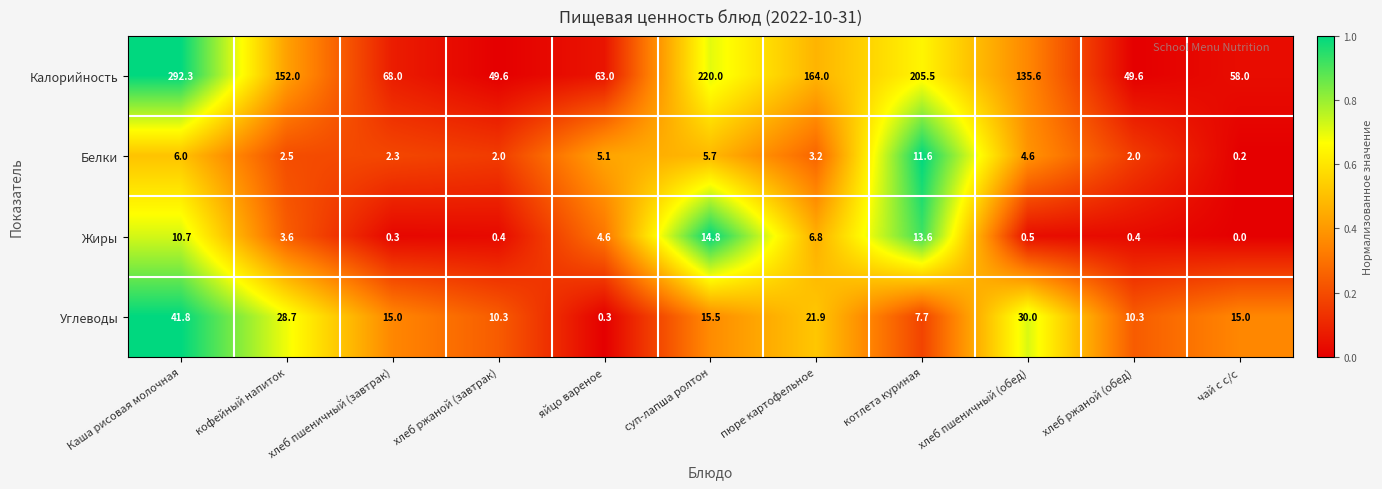

Is it true that Белки equals 11.6 at котлета куриная?

True